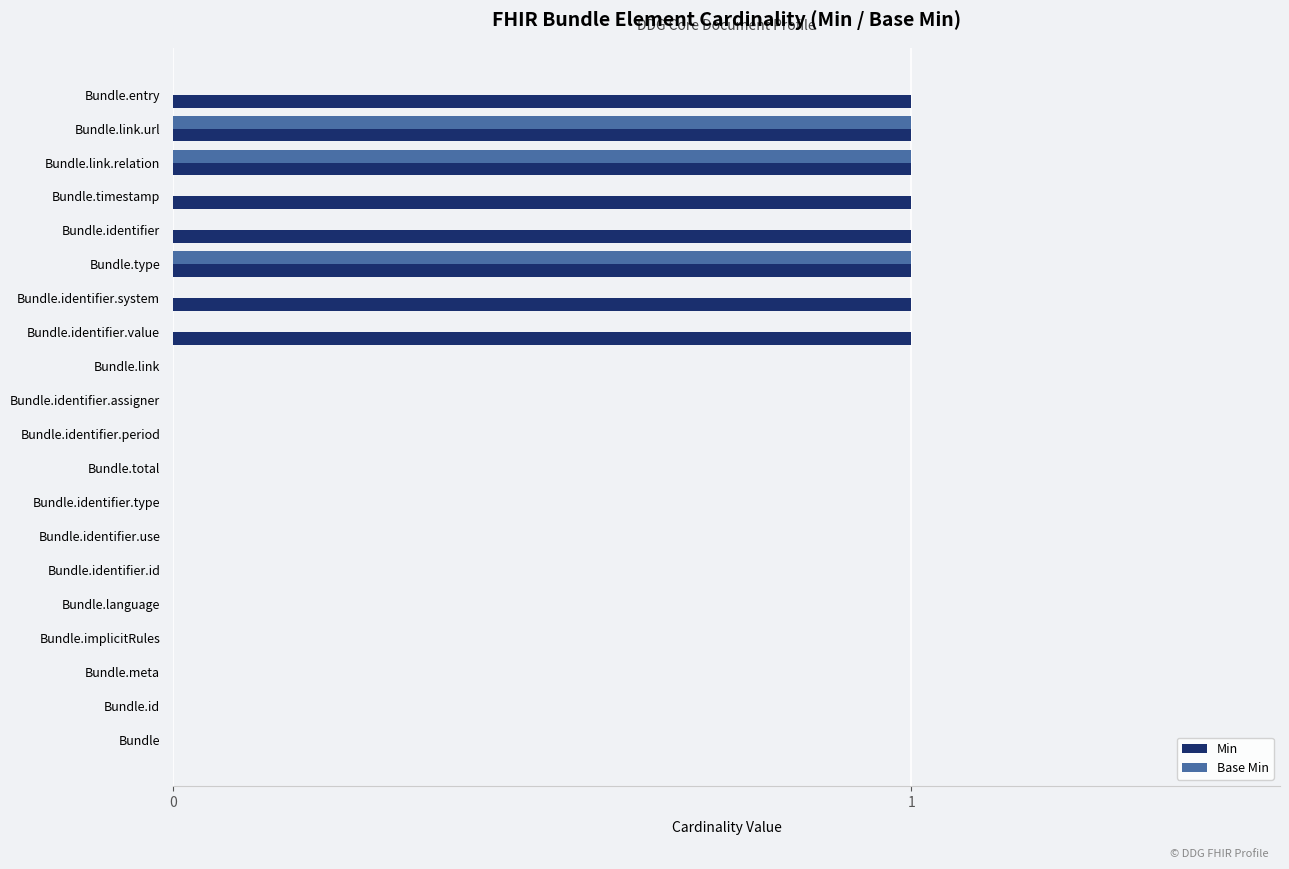

Between Bundle.entry and Bundle.link.url, which series saw the biggest shift?

Base Min